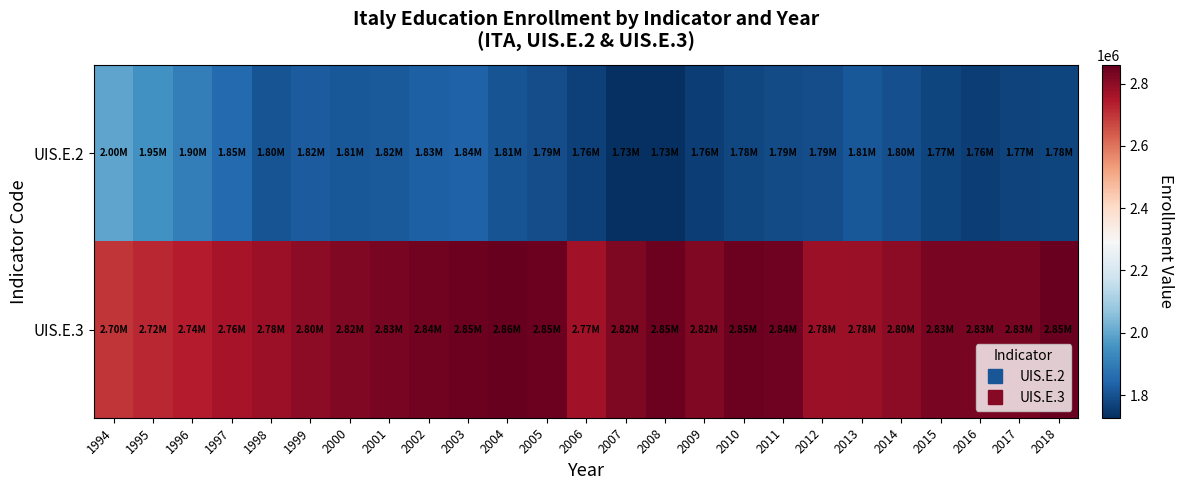

Which series has the largest total across all categories?

UIS.E.3